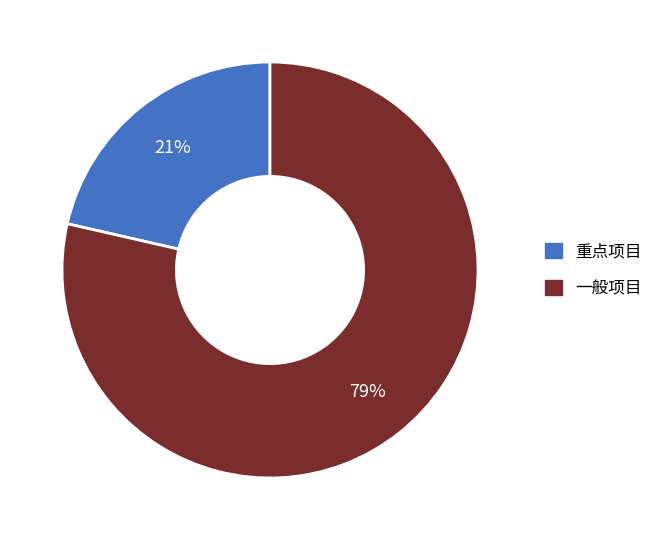

Which category accounts for the majority?

一般项目